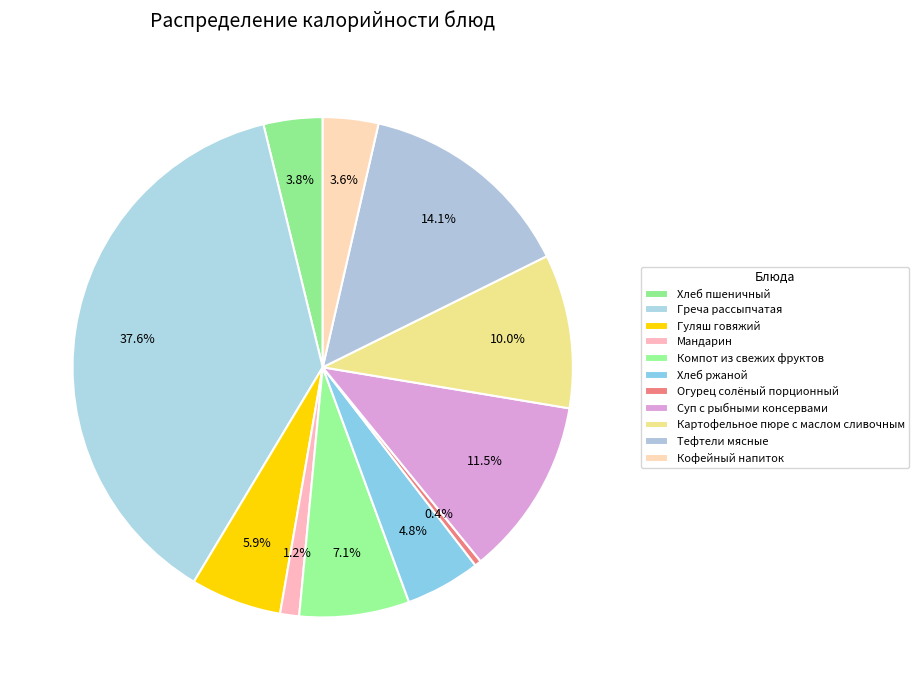

How many slices are in this pie chart?

11